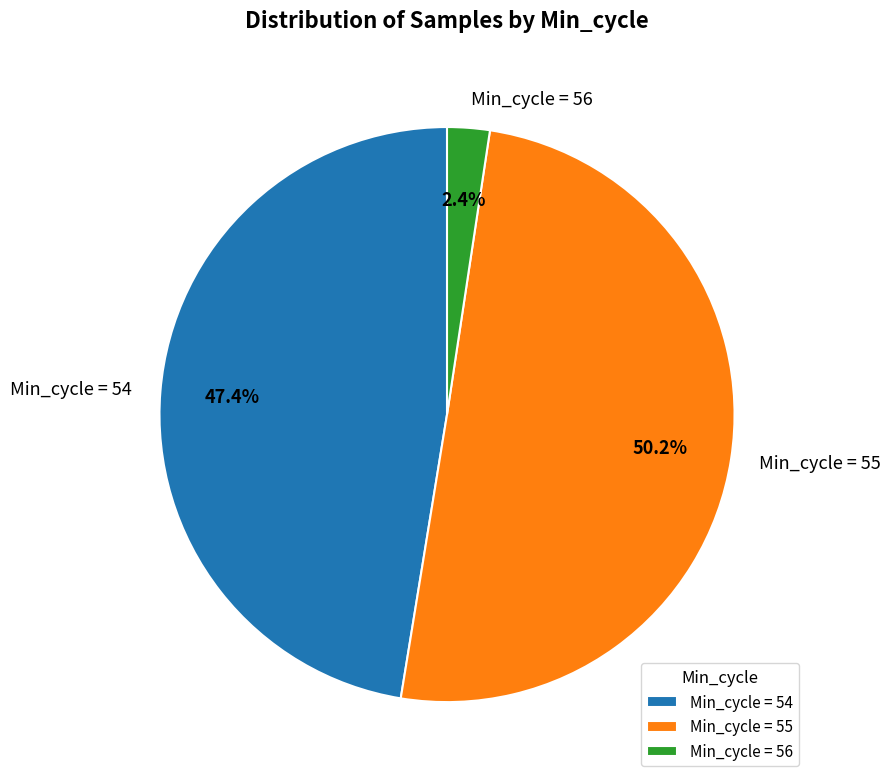

Which has a higher value, Min_cycle = 55 or Min_cycle = 54?

Min_cycle = 55